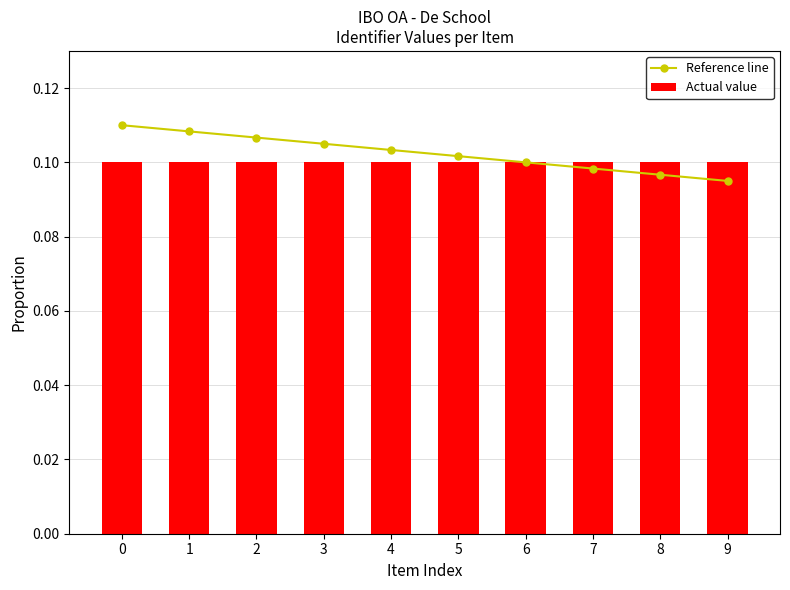

True or false: Actual value has a value of 0.0 at 5.

False